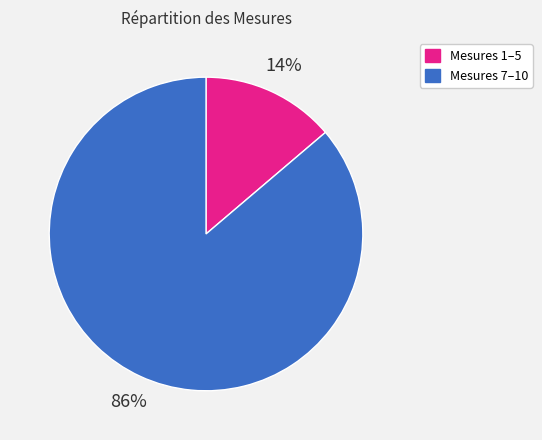

To the nearest percent, what is the difference between the largest and smallest slice percentages?

72%